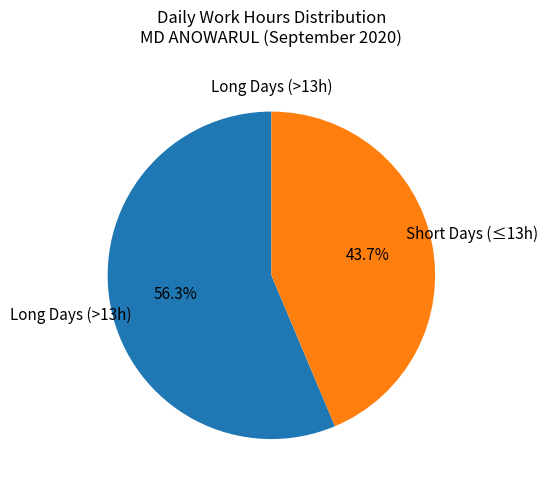

Is there a majority slice in this chart?

Yes